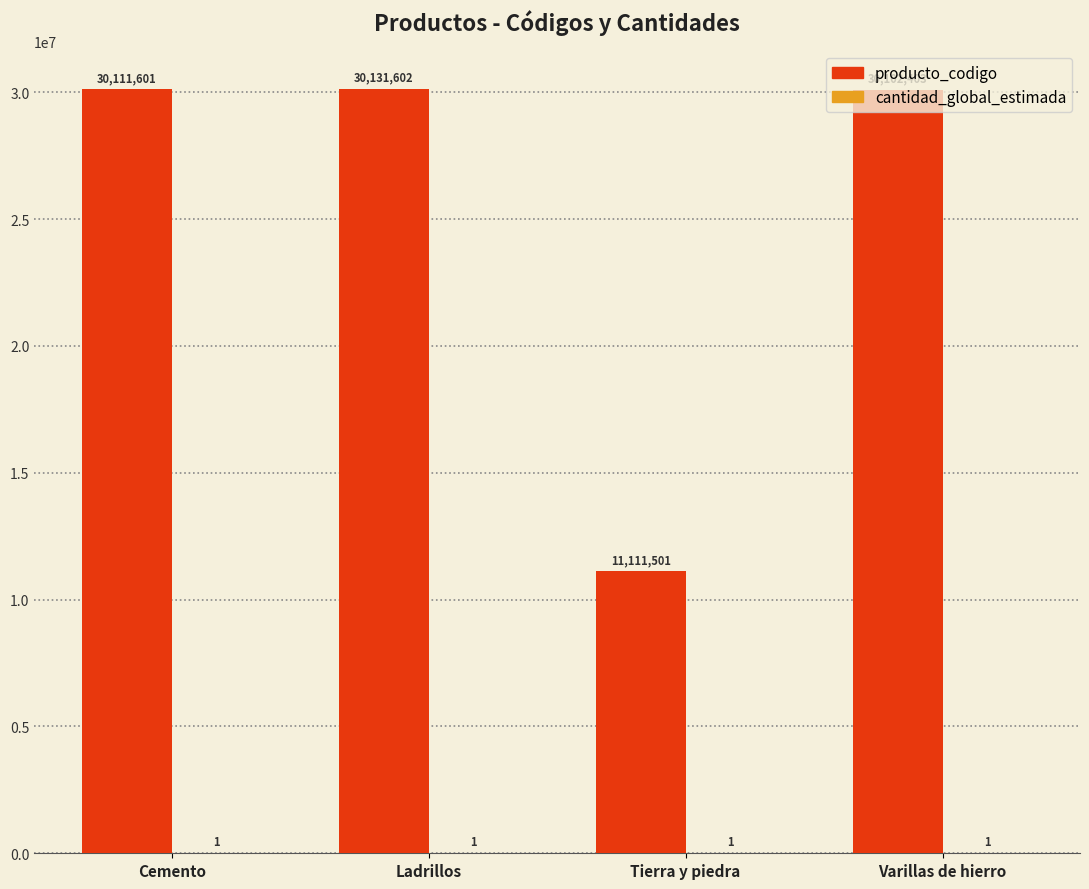

Does the chart contain stacked bars?

No